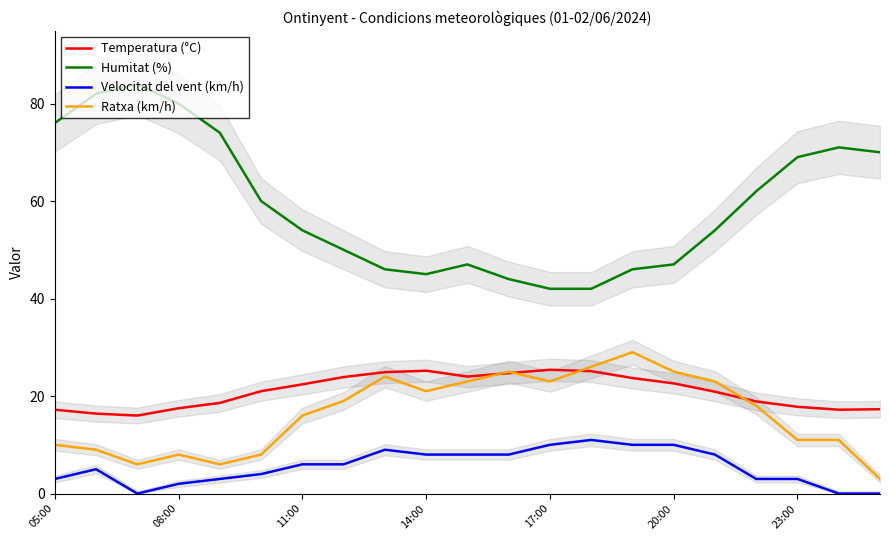

What is the highest value of the Humitat (%) series?

84.0